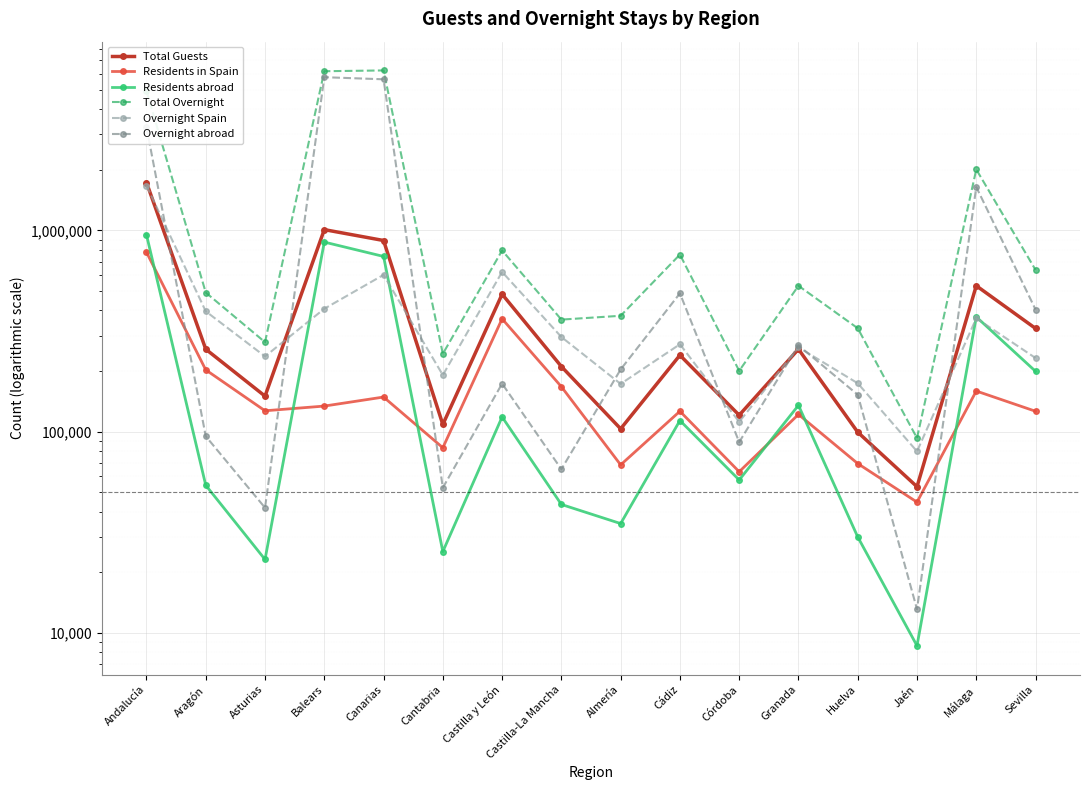

True or false: Residents abroad has a value of 2805 at Jaén.

False